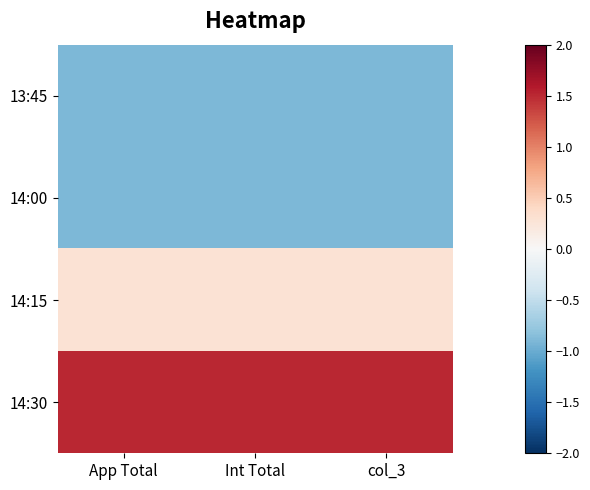

Rank the series at App Total from lowest to highest value.

13:45, 14:00, 14:15, 14:30